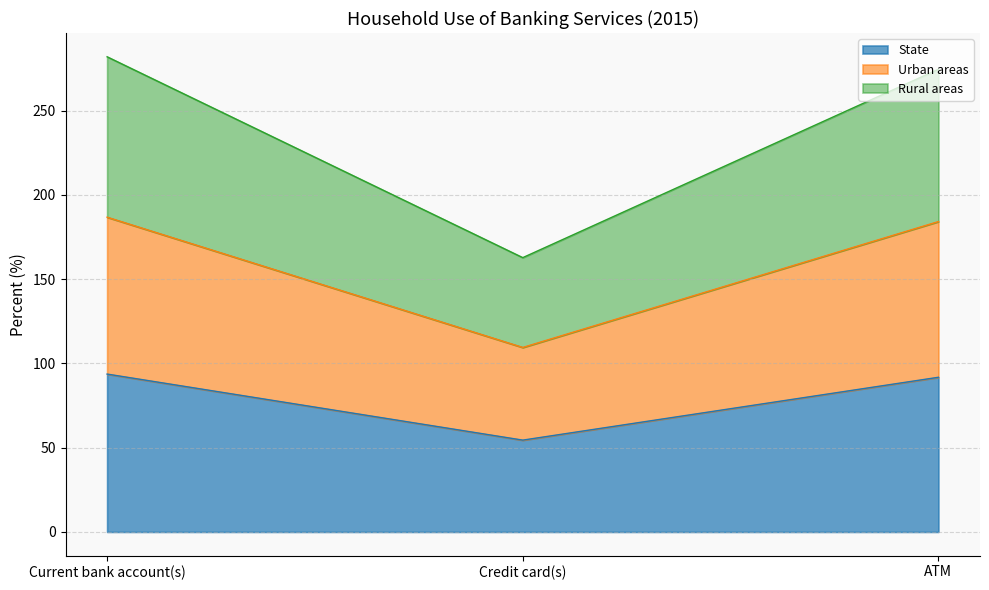

What is the highest value of the State series?

93.7